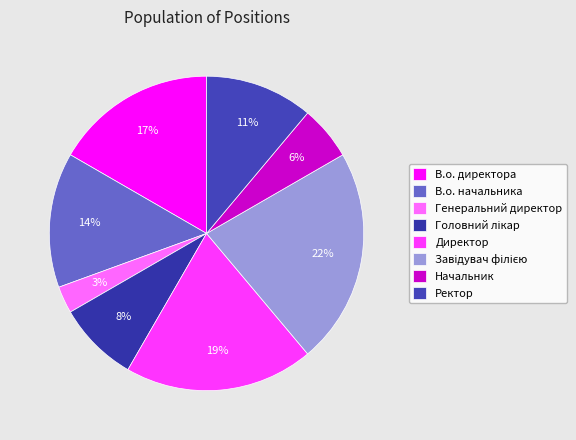

Is there any slice that represents more than half of the pie?

No